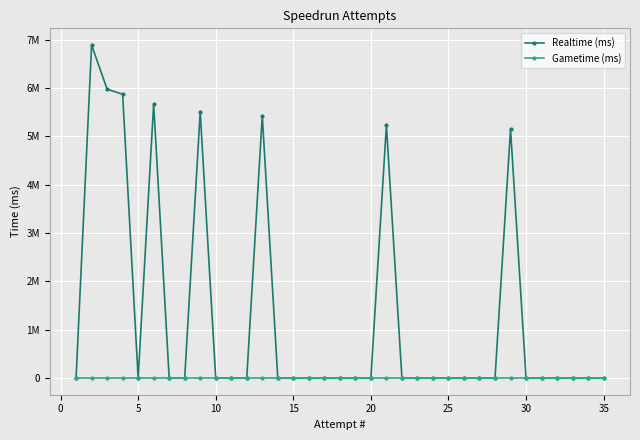

Reading right to left, transcribe all the data shown in this chart.

Realtime (ms): 0	0	0	0	0	0	5149126	0	0	0	0	0	0	0	5228020	0	0	0	0	0	0	0	5428535	0	0	0	5506005	0	0	5669323	0	5870252	5973590	6888103	0
Gametime (ms): 0	0	0	0	0	0	0	0	0	0	0	0	0	0	0	0	0	0	0	0	0	0	0	0	0	0	0	0	0	0	0	0	0	0	0